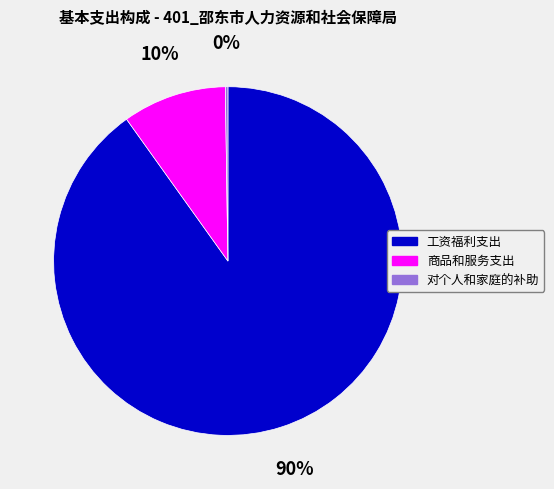

To the nearest percent, what is the difference between the largest and smallest slice percentages?

90%